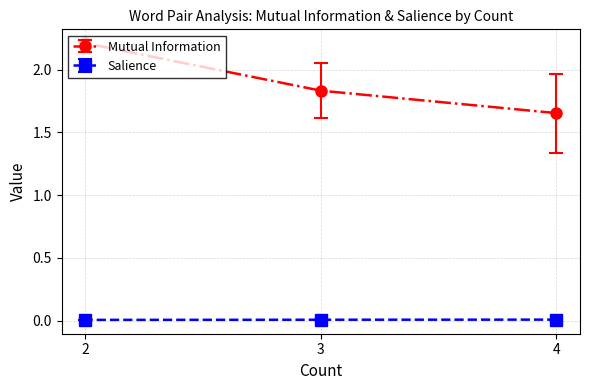

At which category is the sum across all series the highest?

2